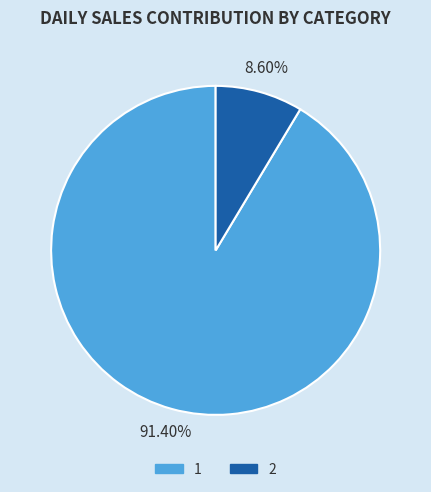

Does any single category account for the majority?

Yes